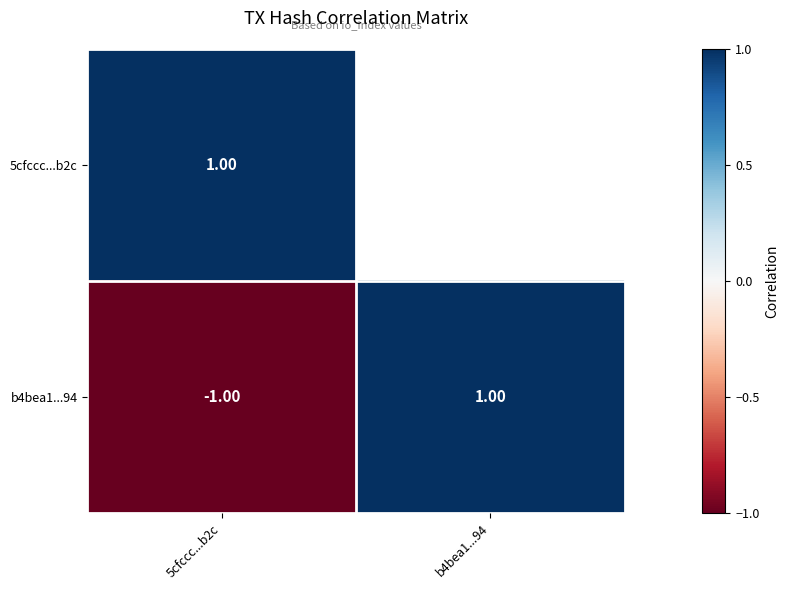

How many positive values does the b4bea1...94 series have?

1